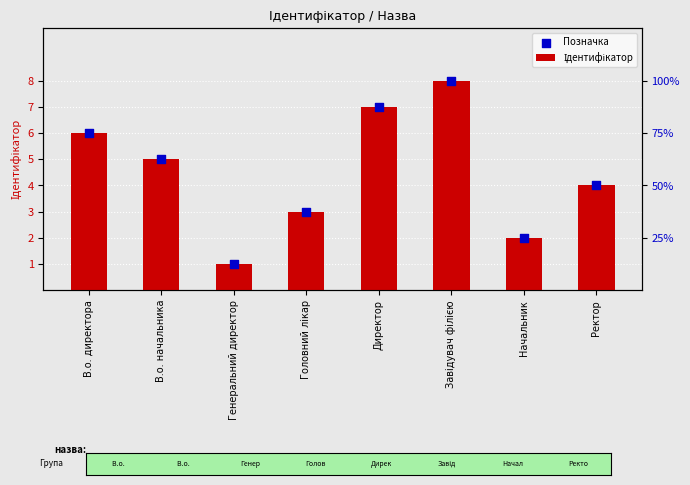

Which series reaches the minimum Y coordinate?

Ідентифікатор